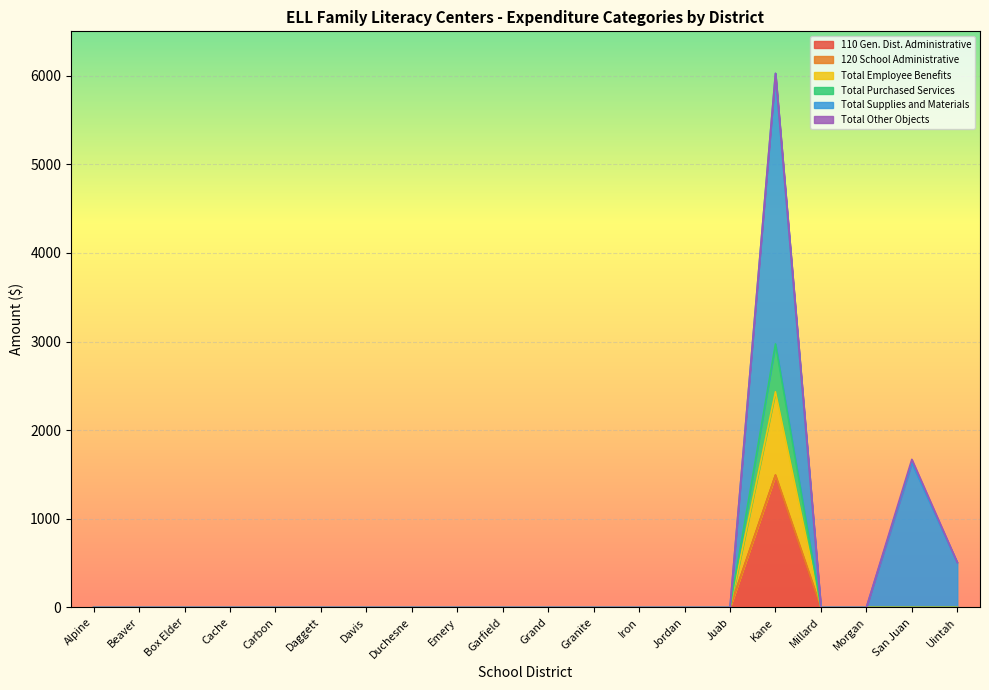

Which category has the highest value across all series?

Kane